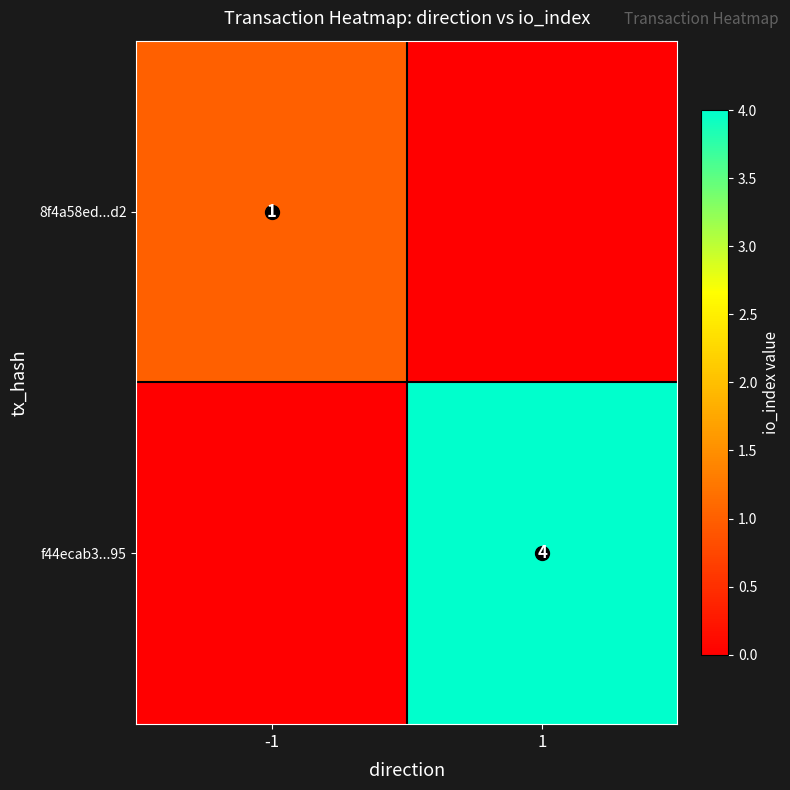

The 8f4a58ed...d2 series shows 1 at -1. True or false?

True